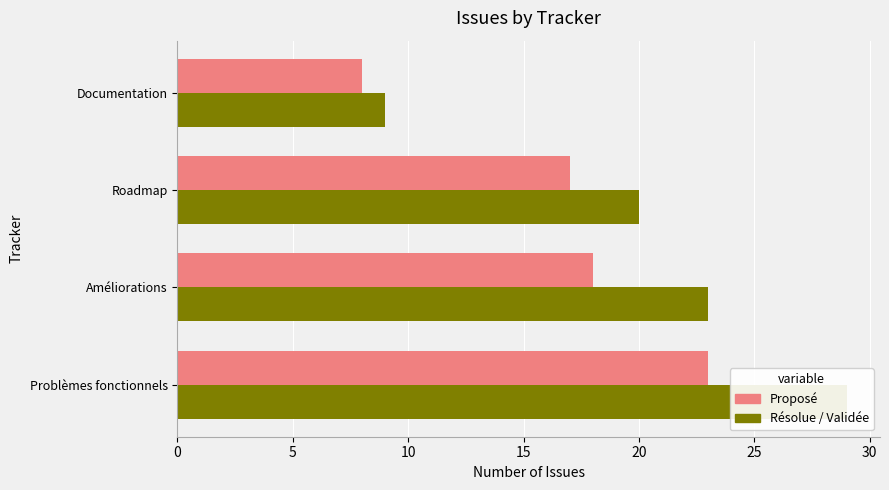

Does the chart contain stacked bars?

No